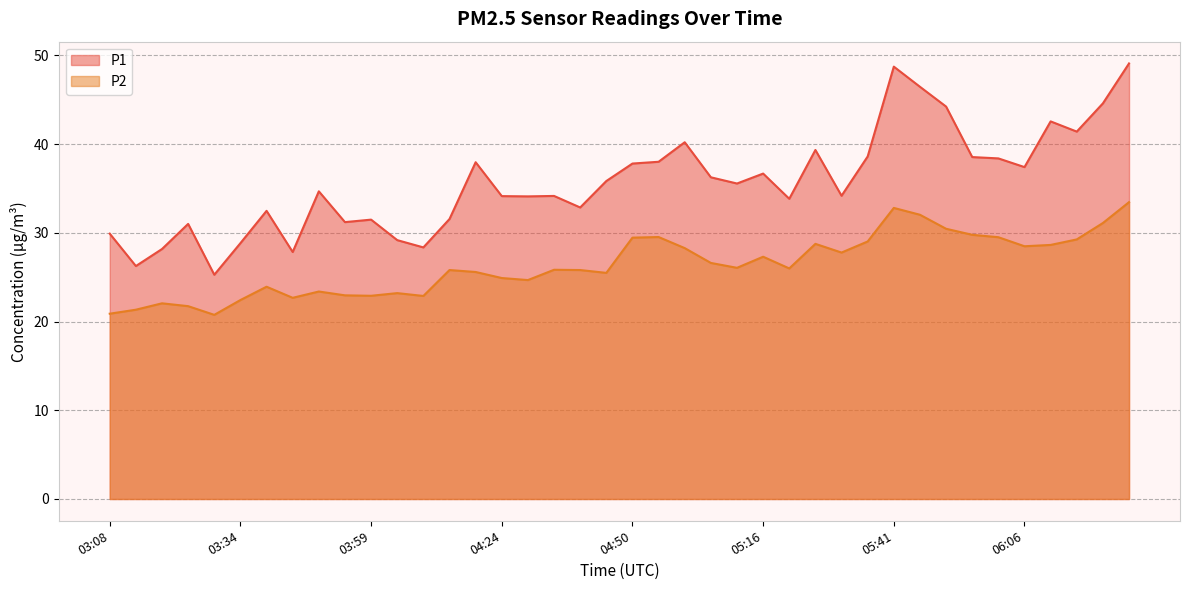

How many values in the P1 series exceed 35?

20